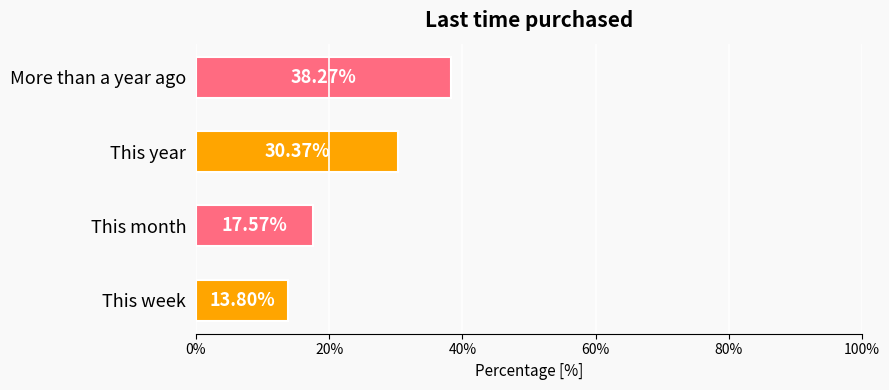

What is the greatest value displayed?

38.3